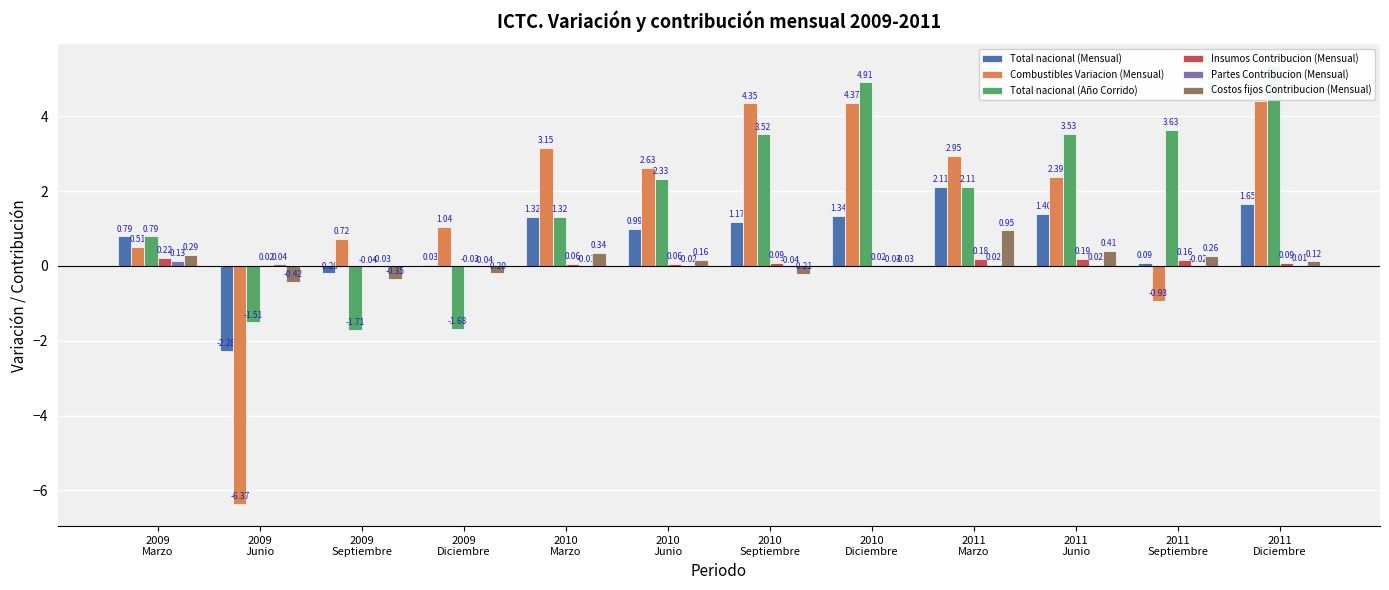

Which label corresponds to the smallest value in the chart?

2009
Junio